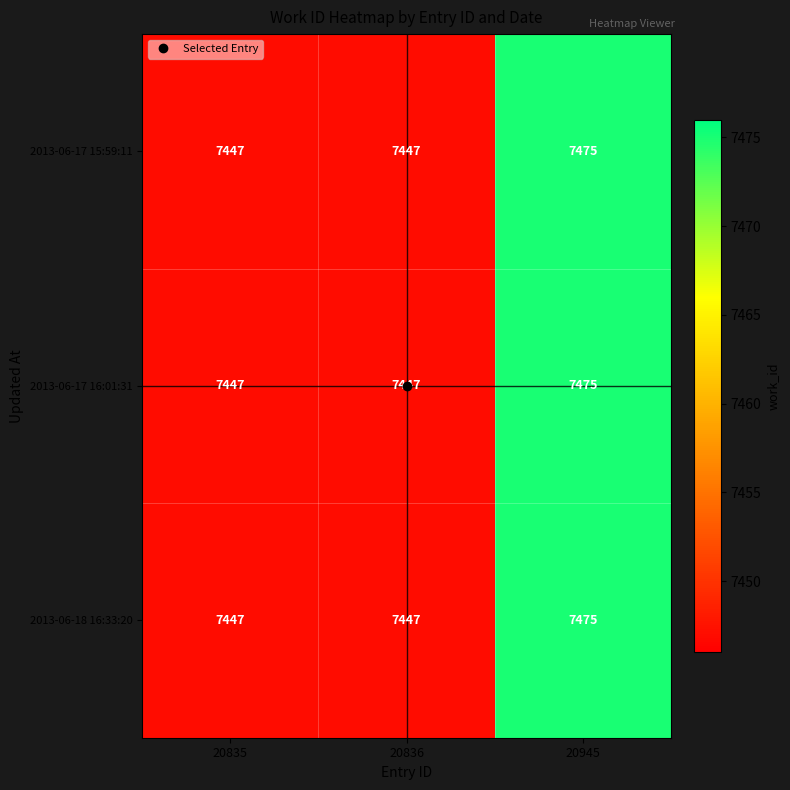

What is the total value across all series at 20945?

22425